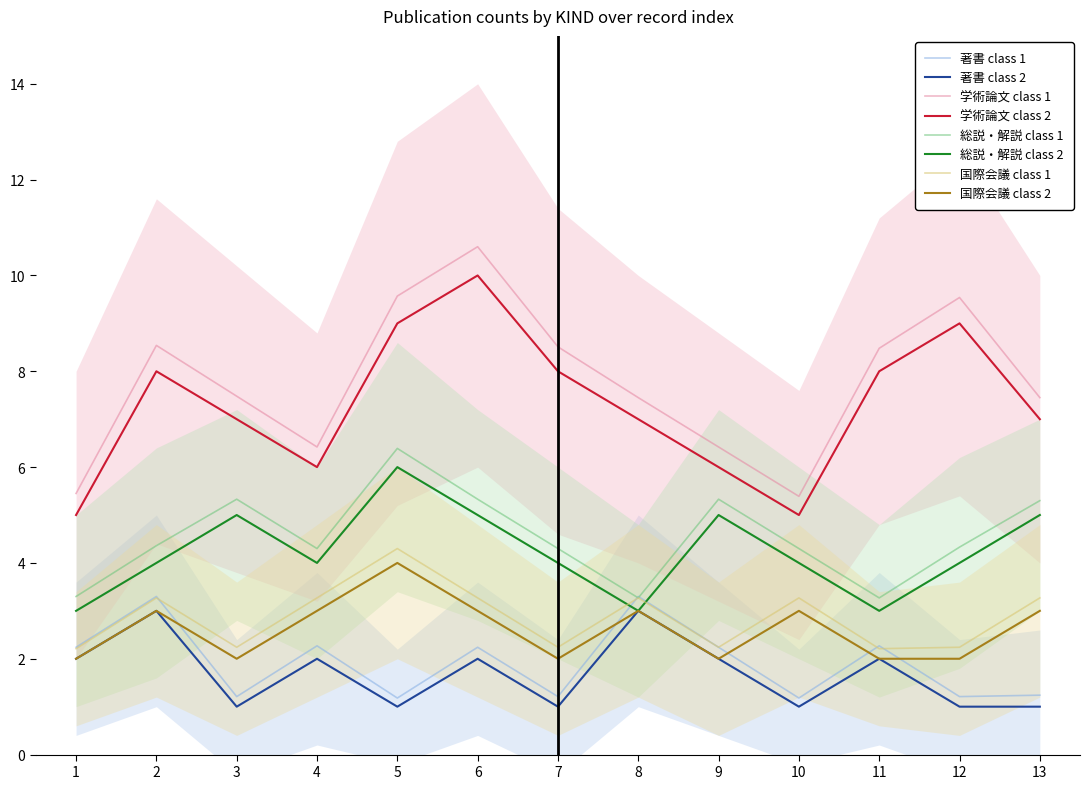

True or false: 学術論文 class 1 and 国際会議 class 1 intersect in this chart.

False